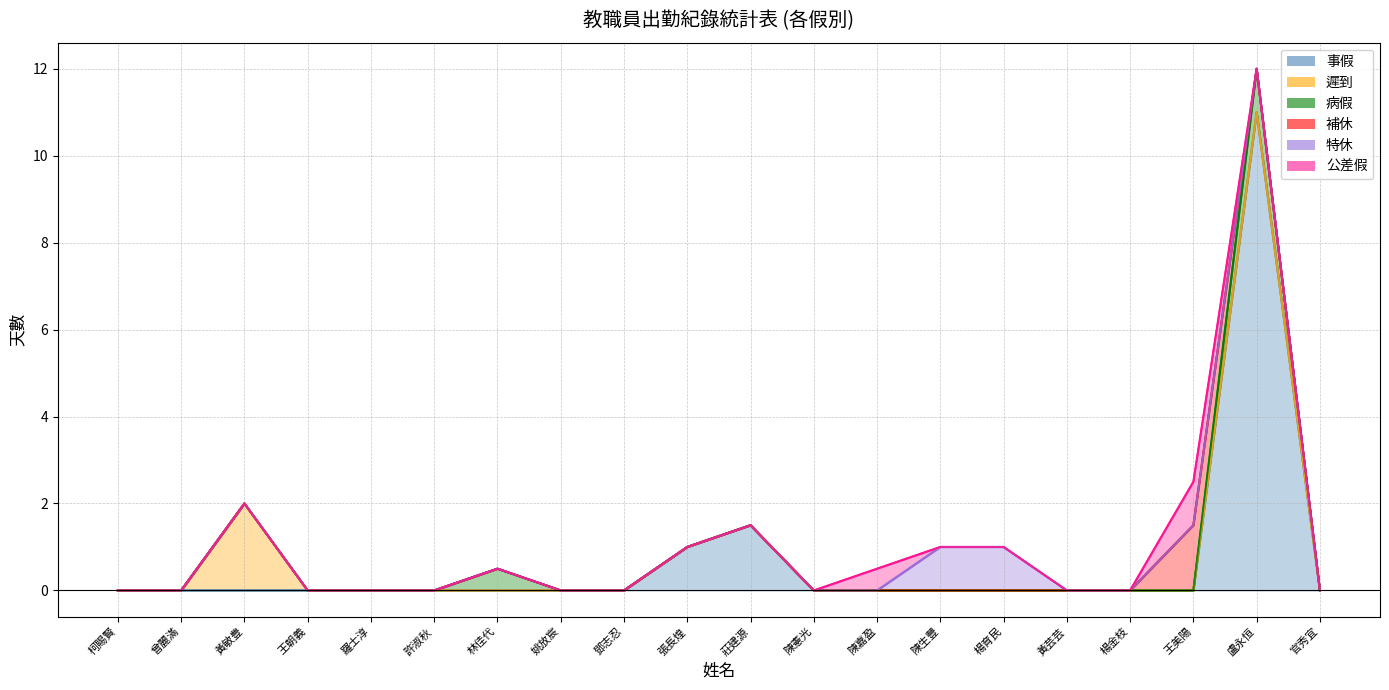

What is the difference between the maximum and minimum values in the 病假 series?

1.0